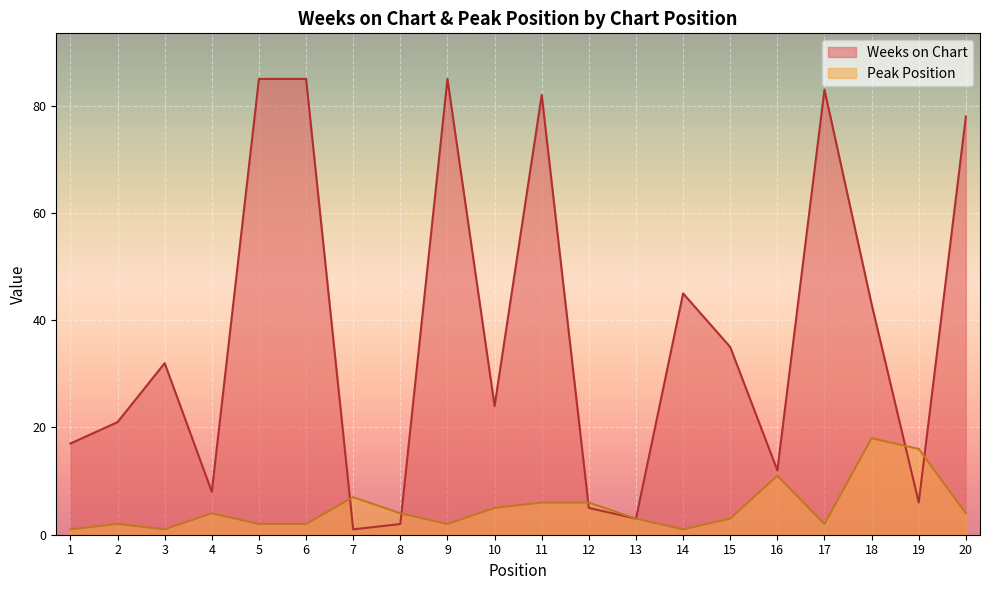

Rank the series at 5 from highest to lowest value.

Weeks on Chart, Peak Position